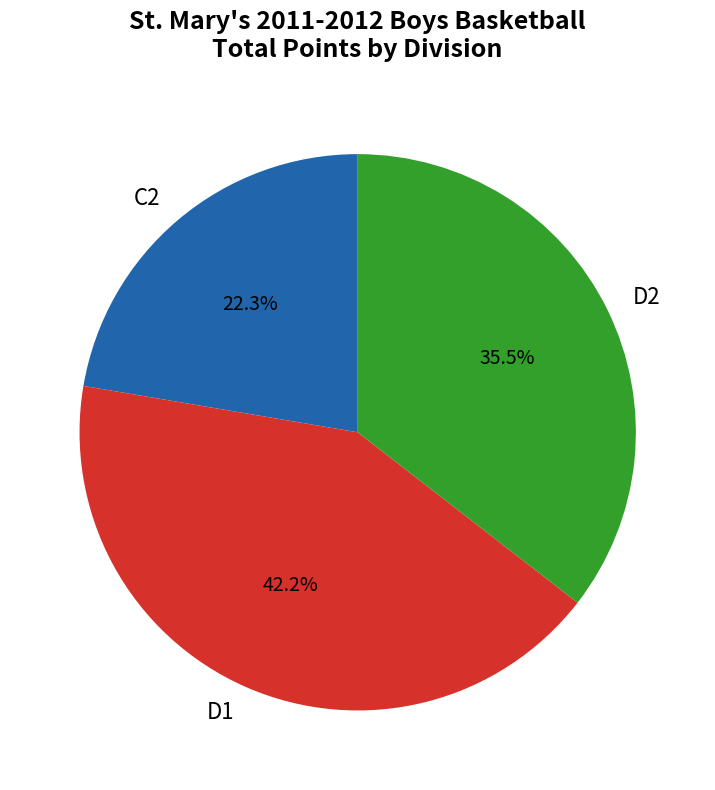

Which slice is the largest?

D1